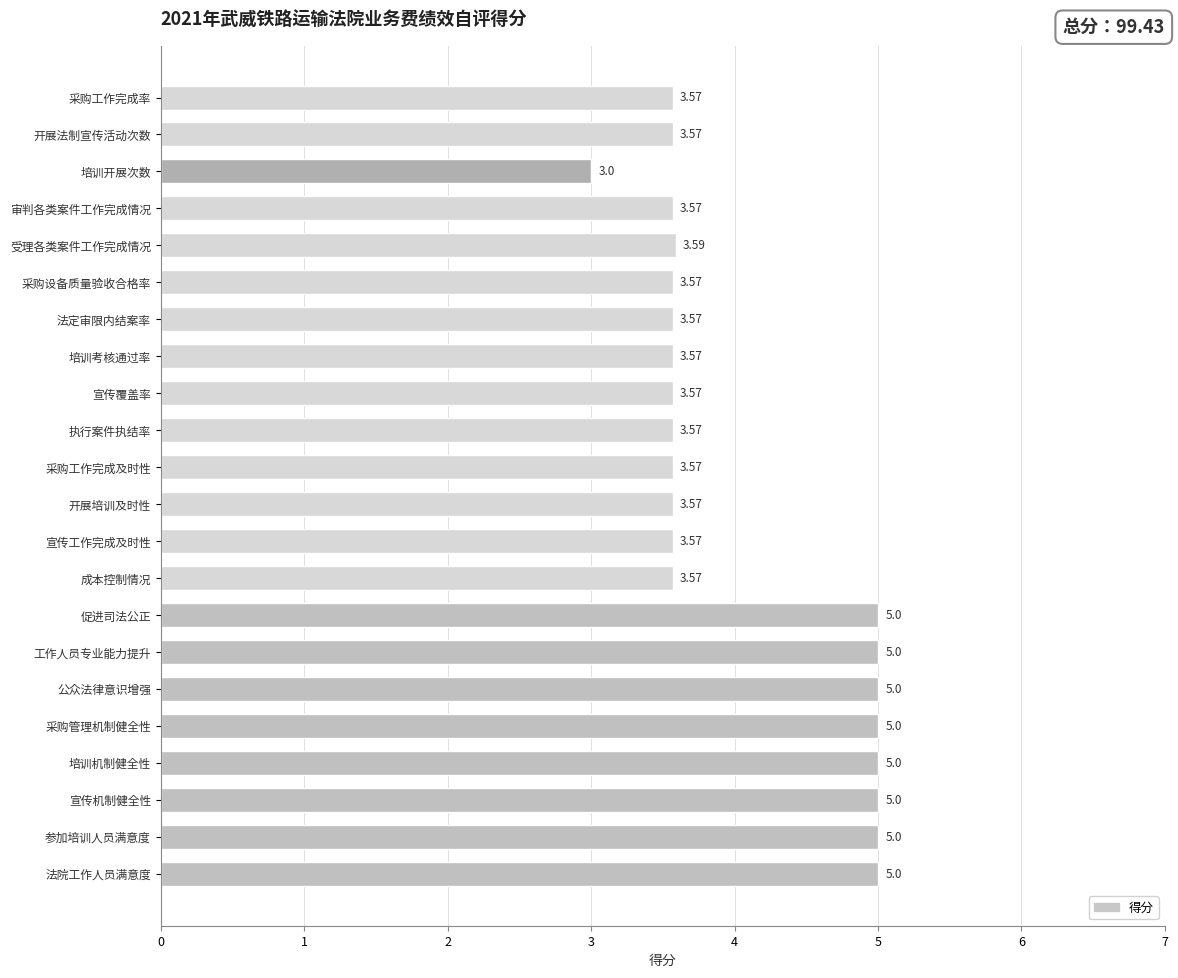

What is the maximum value shown in the chart?

5.0